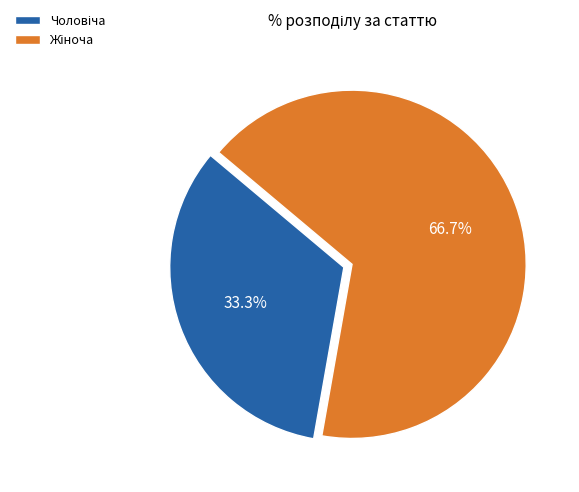

Does any single category account for the majority?

Yes